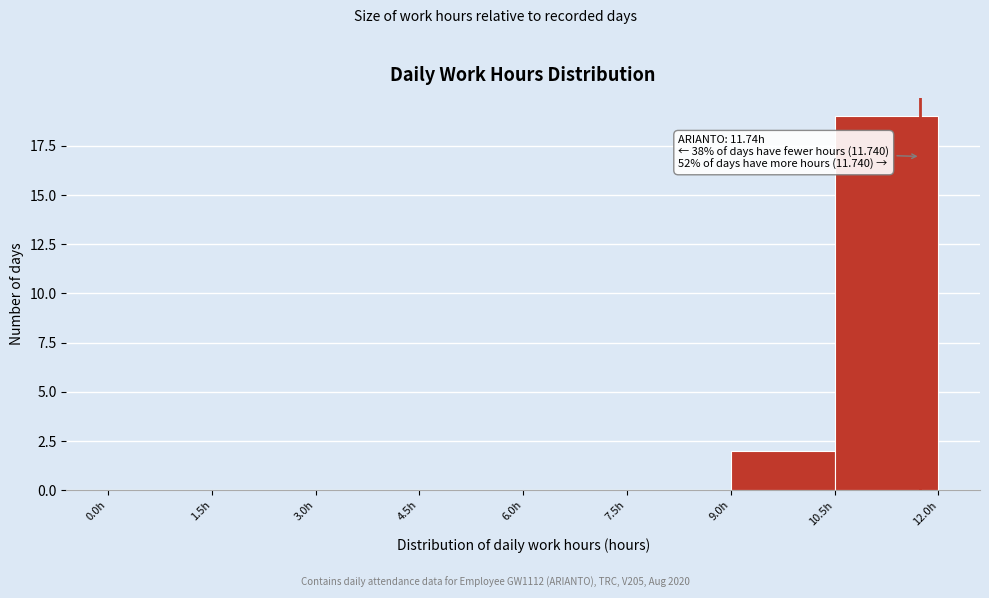

Which range on the x-axis has the tallest bar?

10.5 to 12.0